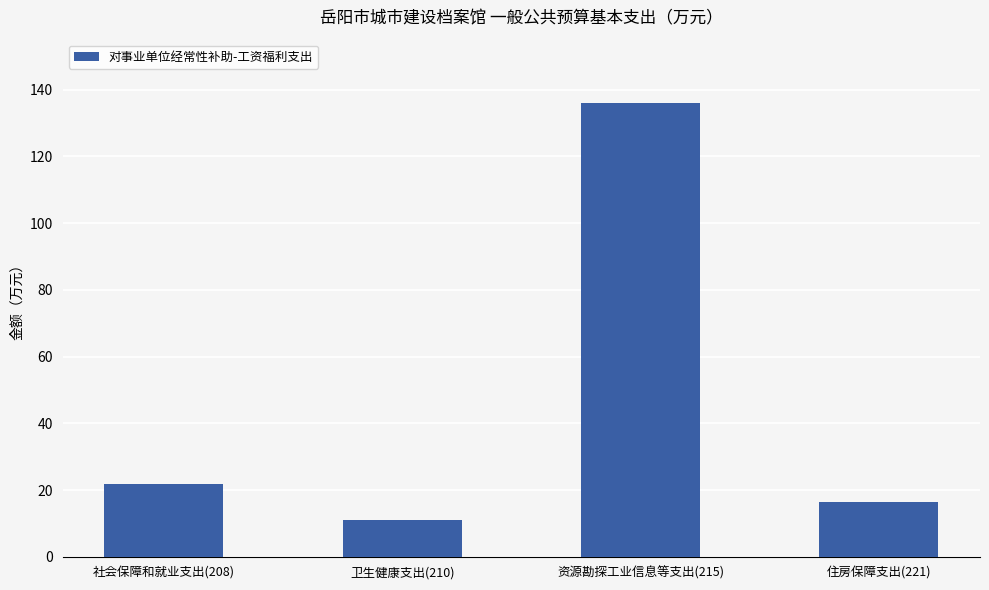

Reading left to right, what are all the values shown in this chart?

社会保障和就业支出(208)=21.7	卫生健康支出(210)=11.1	资源勘探工业信息等支出(215)=135.9	住房保障支出(221)=16.3